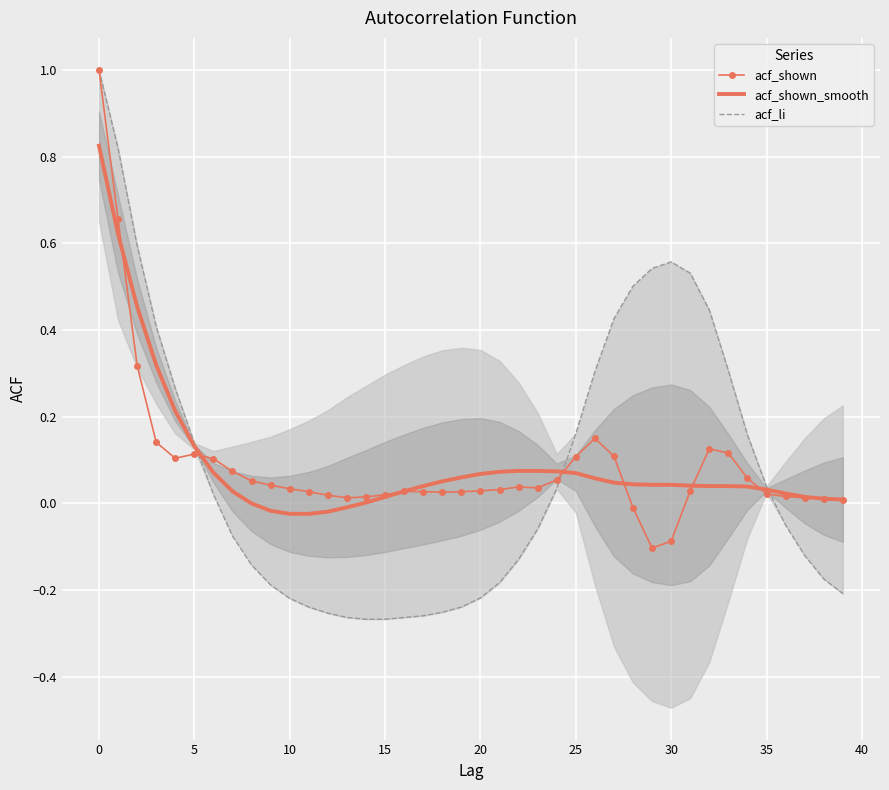

Rank the series by their average value, from lowest to highest.

acf_li, acf_shown, acf_shown_smooth